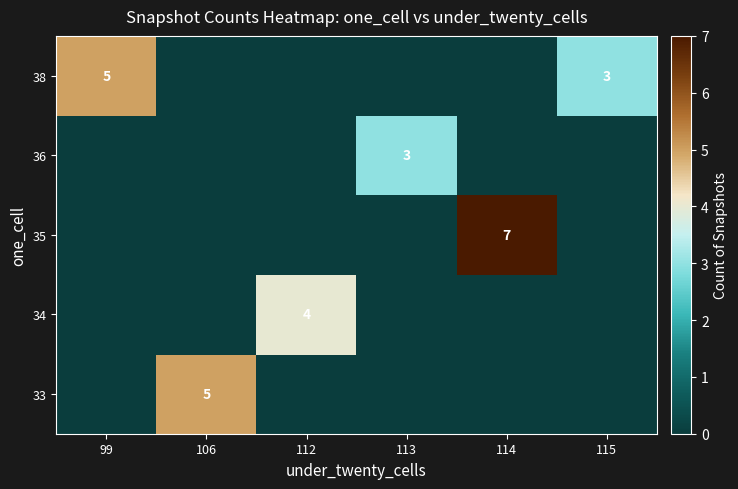

The 34 series shows 4 at 112. True or false?

True